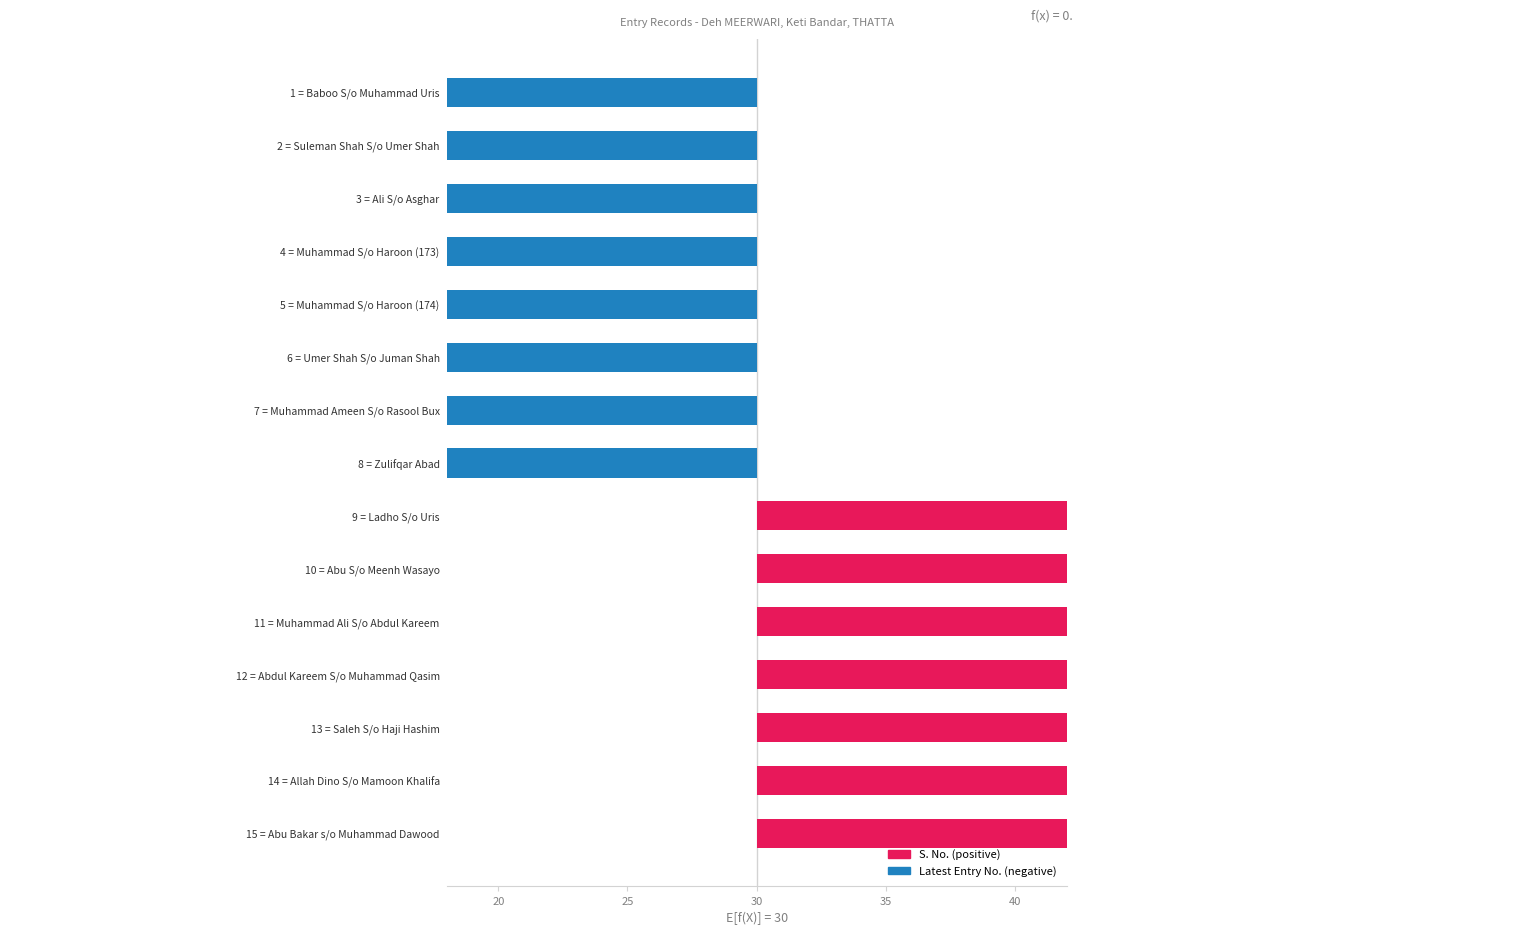

The value at 7 = Muhammad Ameen S/o Rasool Bux is -28. True or false?

True